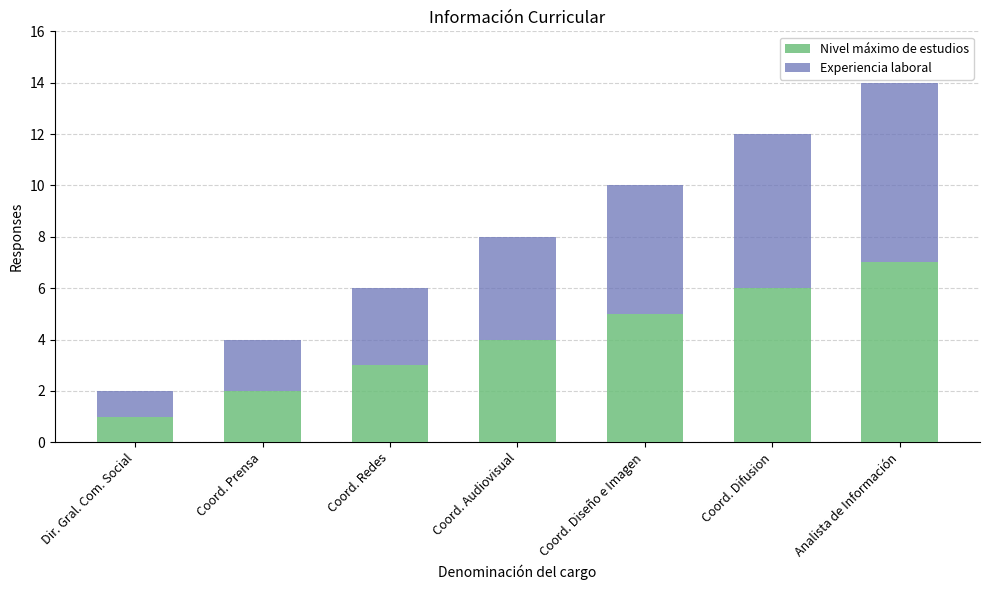

Is it true that Nivel máximo de estudios equals 2 at Coord. Prensa?

True